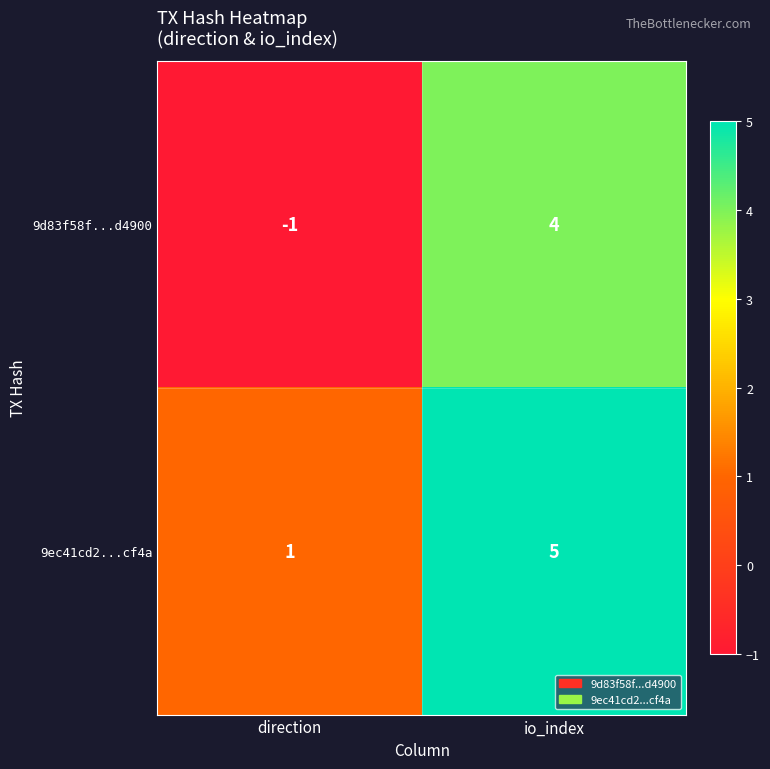

Reading left to right, transcribe all the data shown in this chart.

9d83f58f...d4900: direction=-1	io_index=4
9ec41cd2...cf4a: direction=1	io_index=5